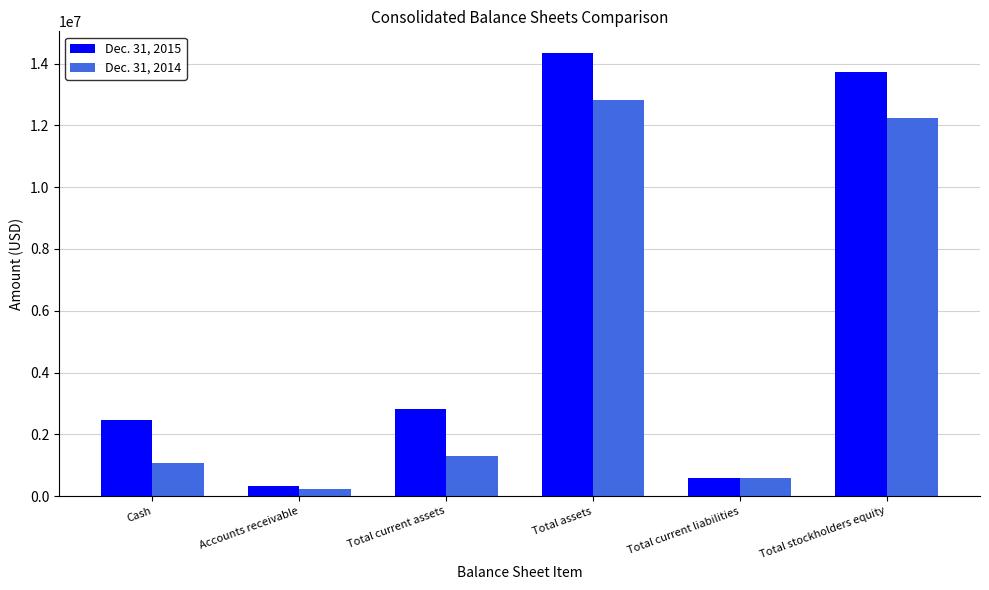

How many distinct data groups are displayed?

2